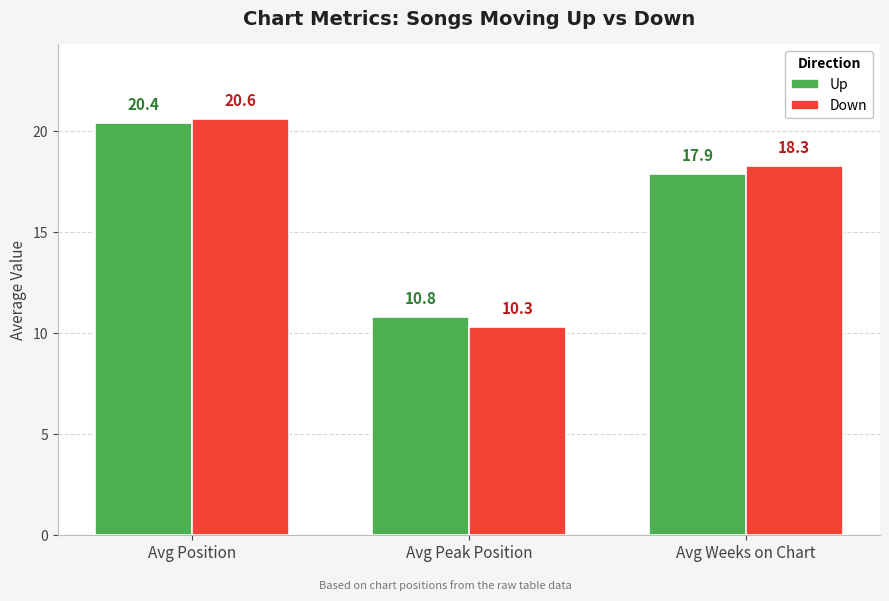

Between Avg Position and Avg Weeks on Chart, which series saw the biggest shift?

Up